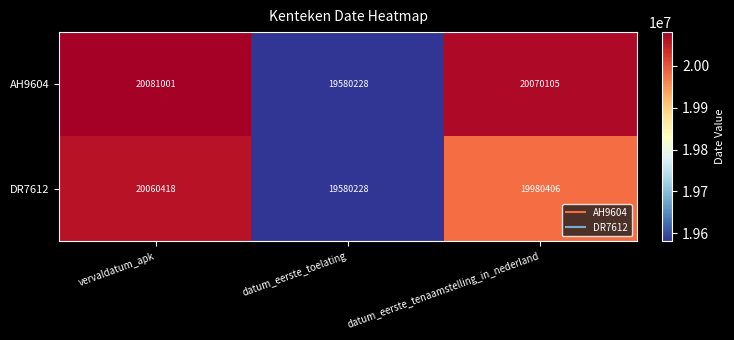

The DR7612 series shows 29902766 at vervaldatum_apk. True or false?

False